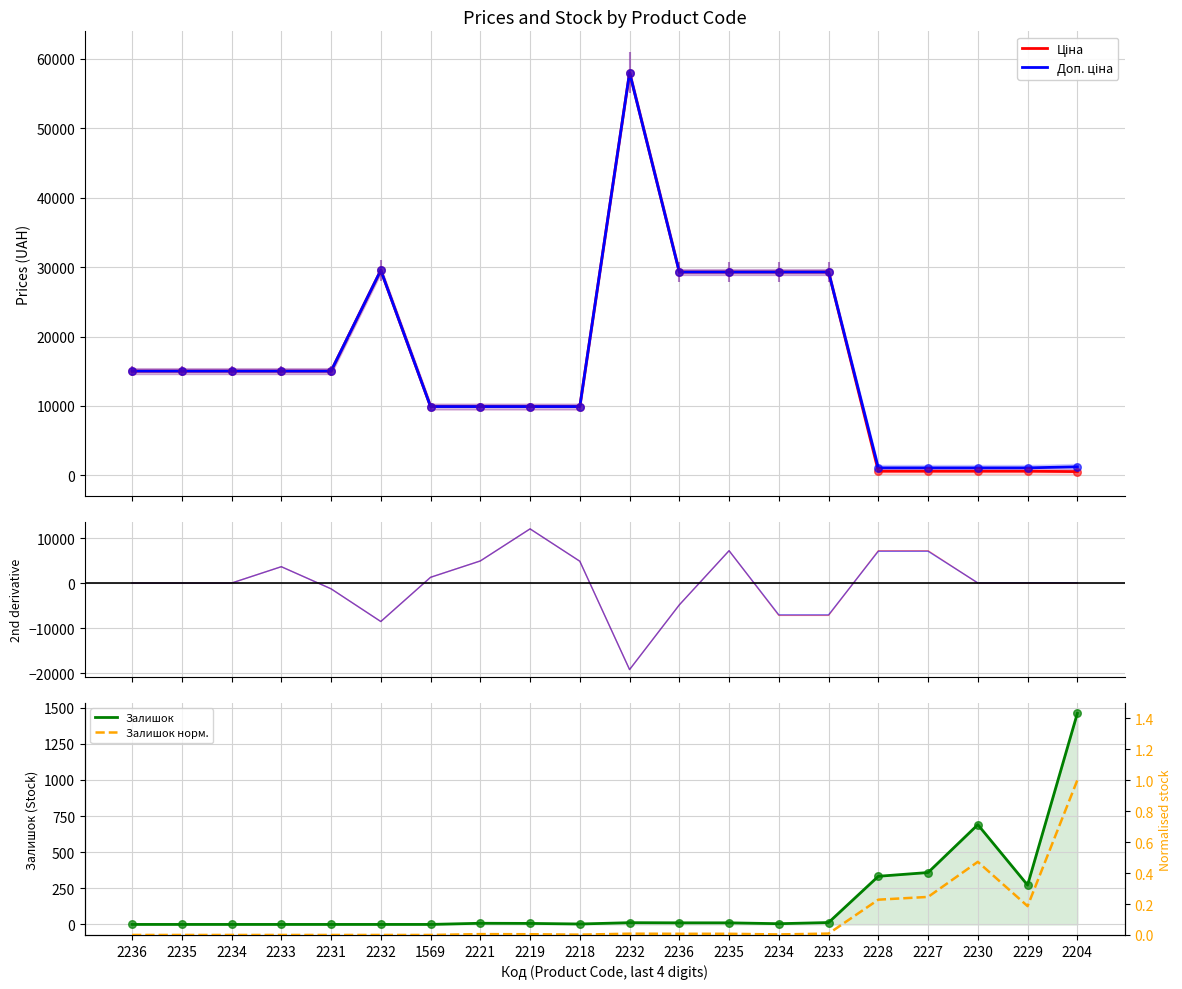

At how many categories does at least one series exceed 17573?

6